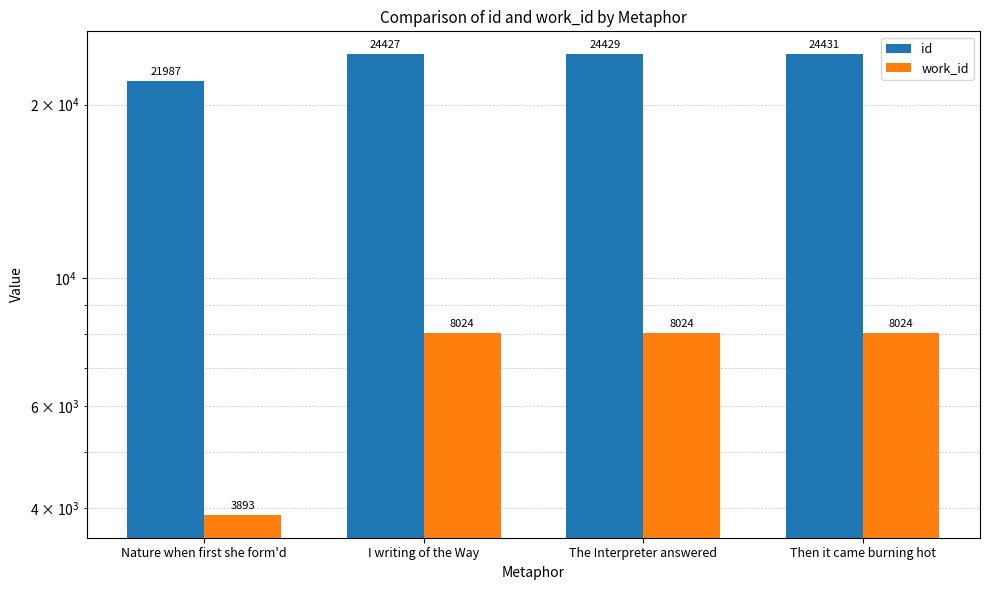

How many bars are there in each group?

2